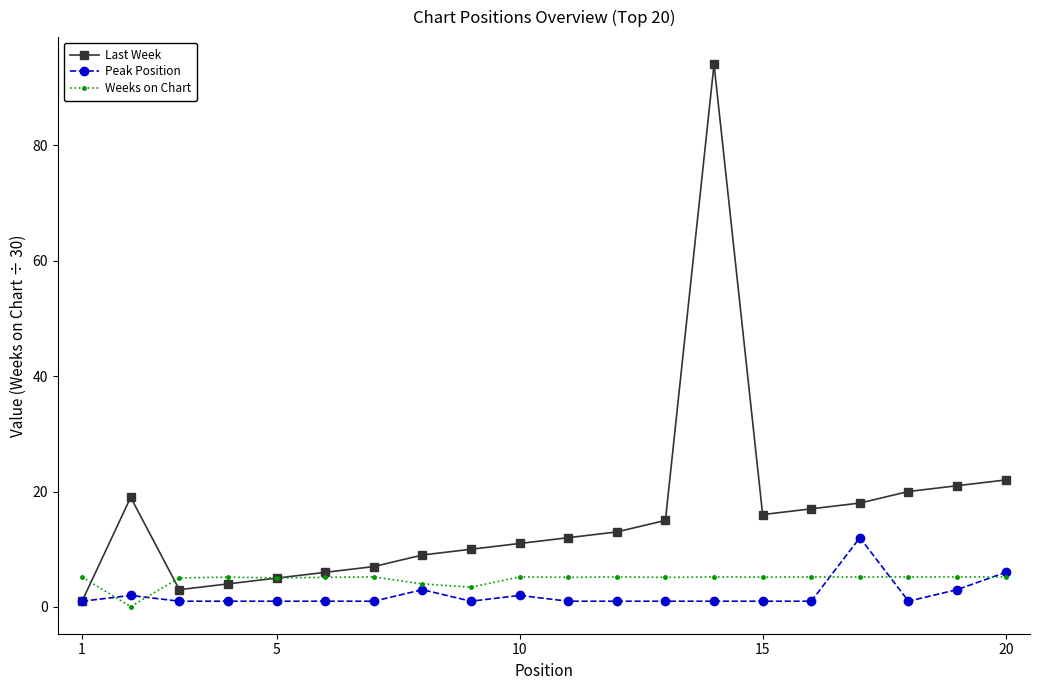

What is the value of the Weeks on Chart point at the 6th from the left?

5.1